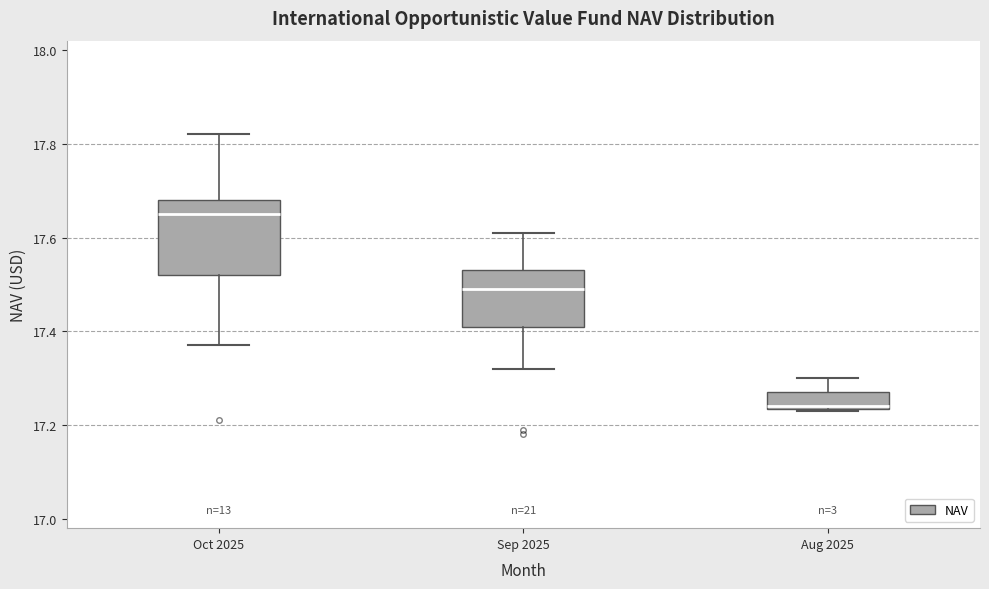

Which box has the highest median line?

Oct 2025